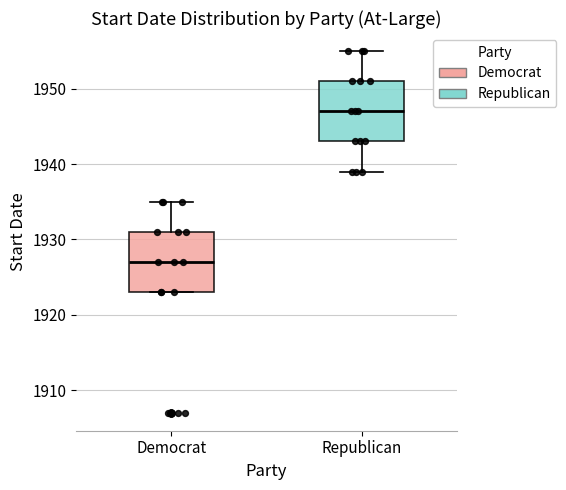

Reading left to right, read every box against the y-axis: the position of its median line, the range the box covers, and the ends of its whiskers. The values are not printed on the chart, so give them approximately, as read against the axis.

Democrat: median 1927, box 1923 to 1931, whiskers 1923 to 1935
Republican: median 1947, box 1943 to 1951, whiskers 1939 to 1955